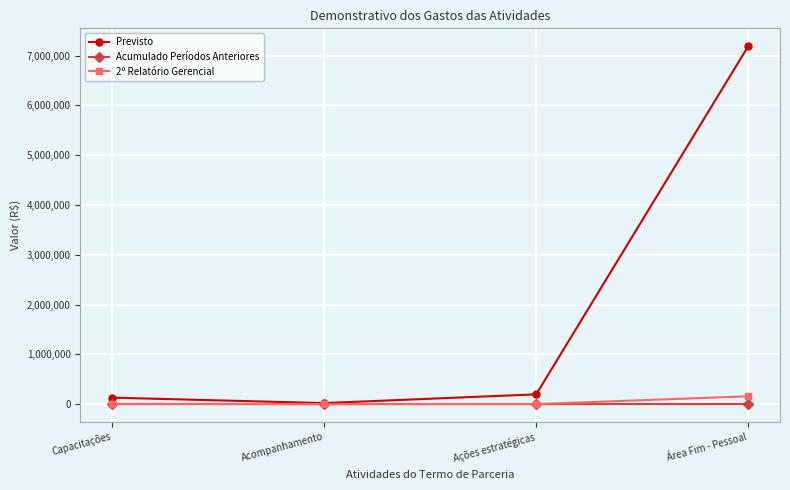

Where is the first local minimum for Previsto?

Acompanhamento